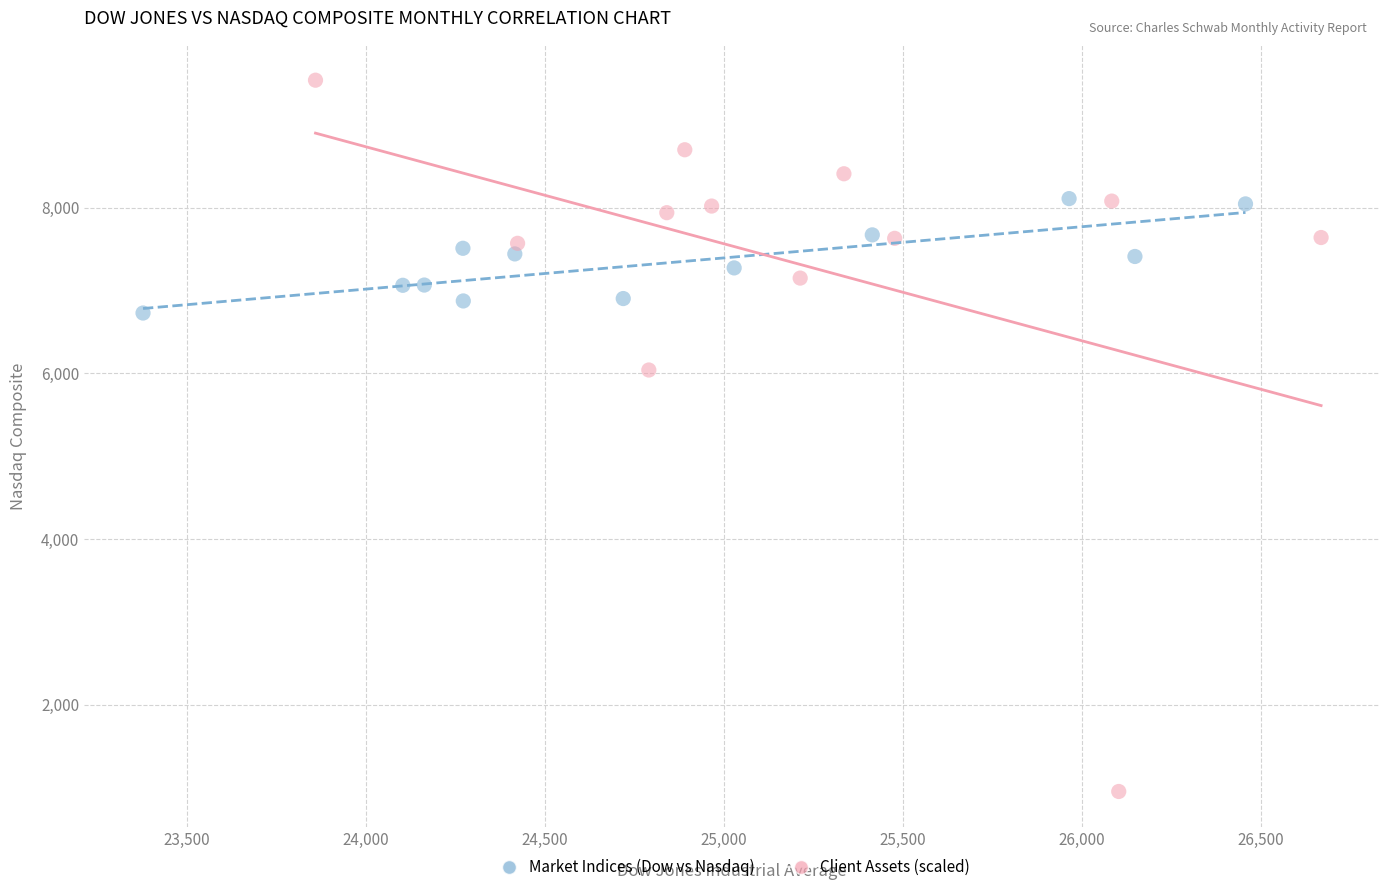

Which series reaches the minimum Y coordinate?

Client Assets (scaled)